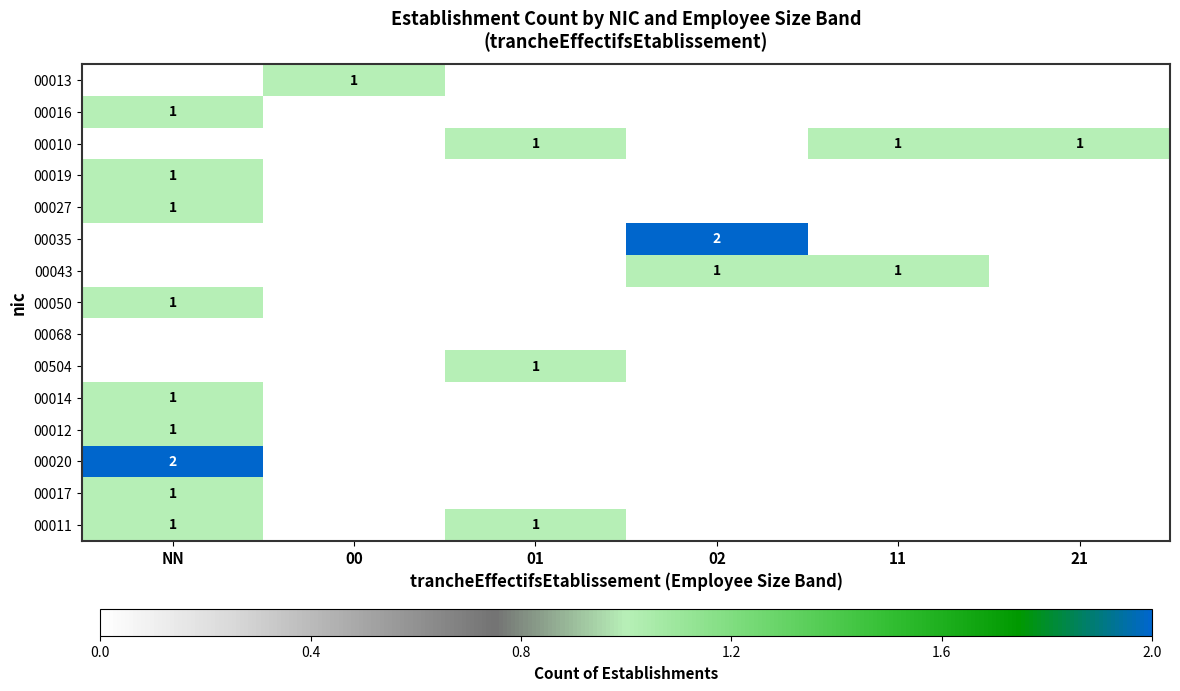

True or false: 00027 has a value of 1 at NN.

True